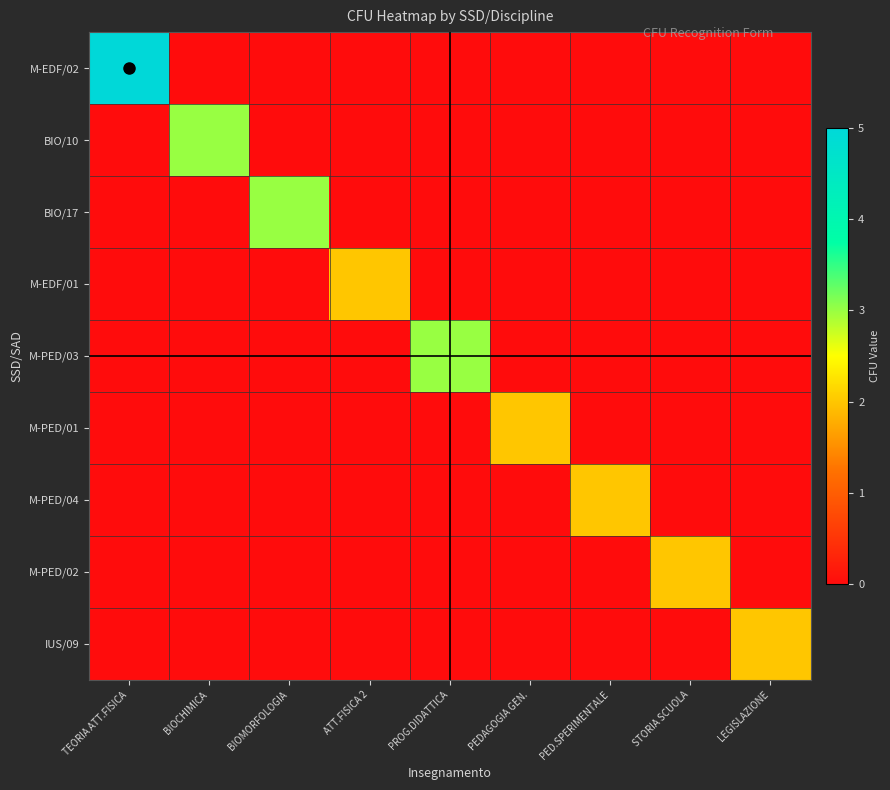

What is the total value across all series at PED.SPERIMENTALE?

2